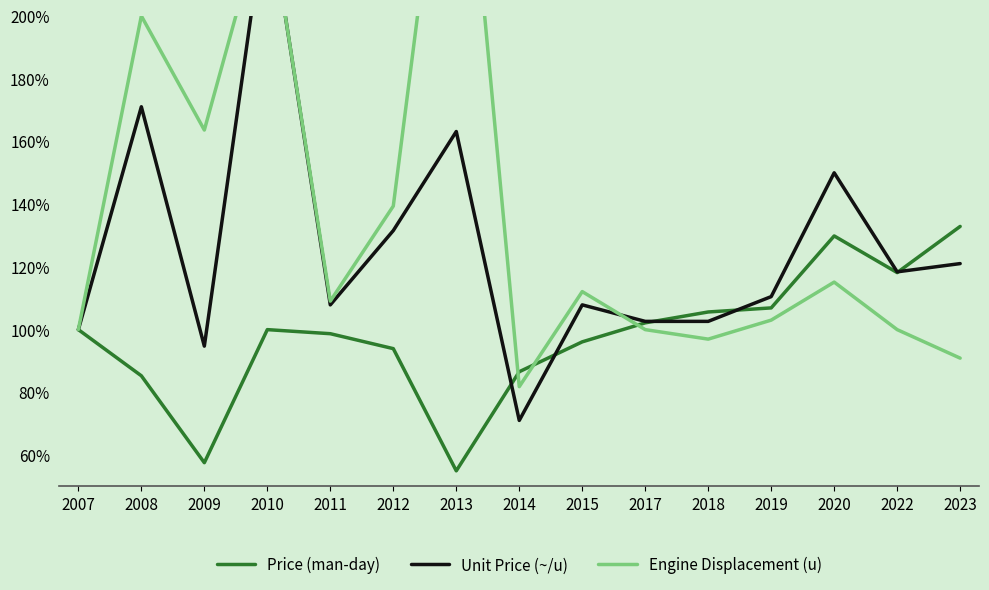

What is the difference between the maximum and minimum values in the Engine Displacement (u) series?

215.2